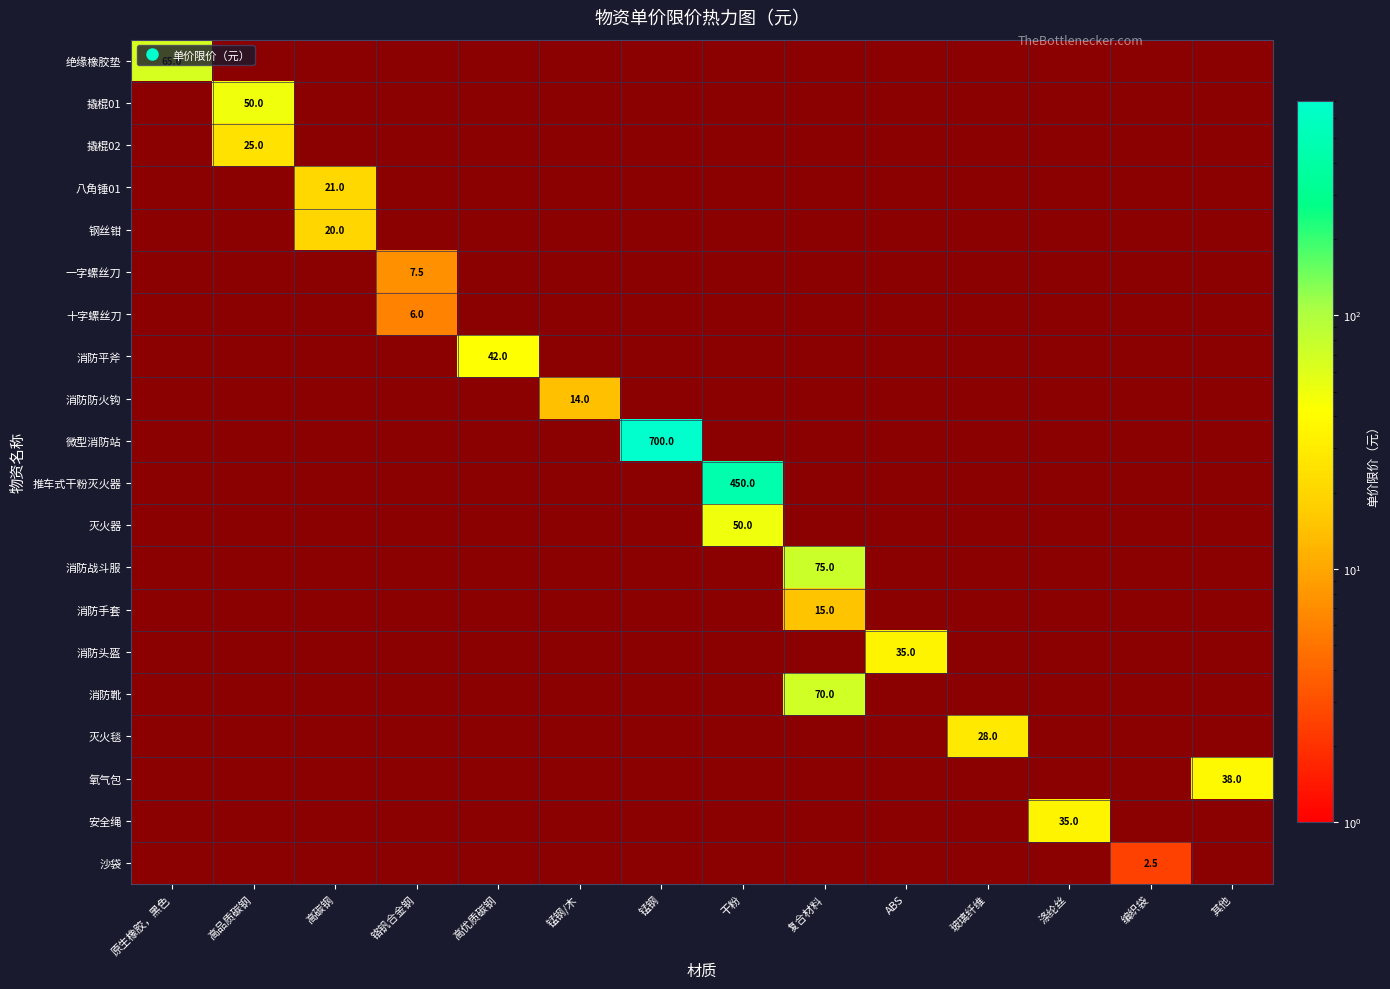

Is the value of 消防头盔 at 高优质碳钢 greater than the value of 八角锤01 at 铬钒合金钢?

No